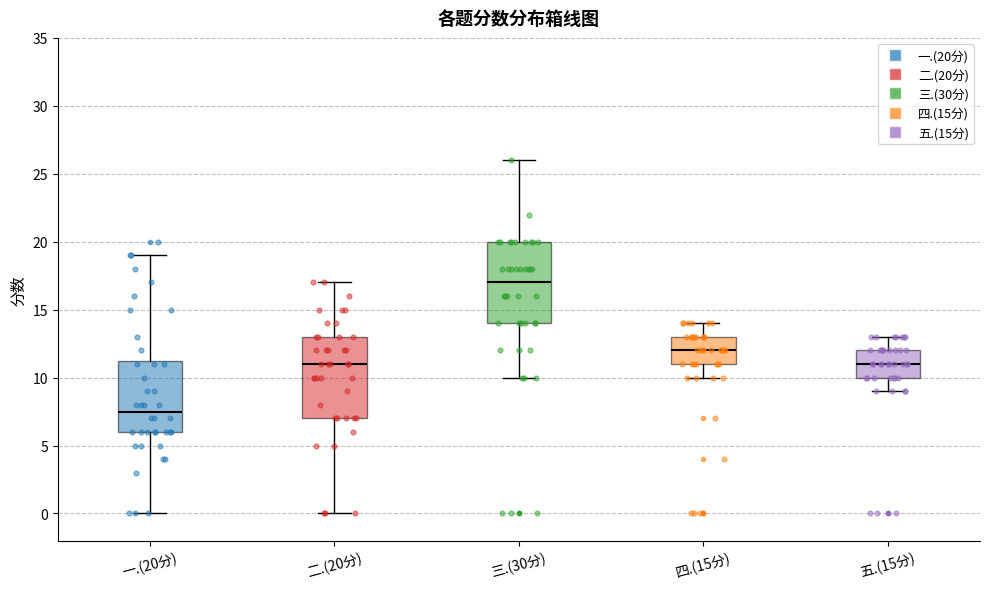

Reading left to right, transcribe this box plot: for each box, give where its median line is, the range the box spans, and where its two whiskers end, as read against the y-axis. The values are not printed on the chart, so give them approximately, as read against the axis.

一.(20分): median 7.5, box 6.0 to 11.5, whiskers 0.0 to 19.0
二.(20分): median 11.0, box 7.0 to 13.0, whiskers 0.0 to 17.0
三.(30分): median 17.0, box 14.0 to 20.0, whiskers 10.0 to 26.0
四.(15分): median 12.0, box 11.0 to 13.0, whiskers 10.0 to 14.0
五.(15分): median 11.0, box 10.0 to 12.0, whiskers 9.0 to 13.0